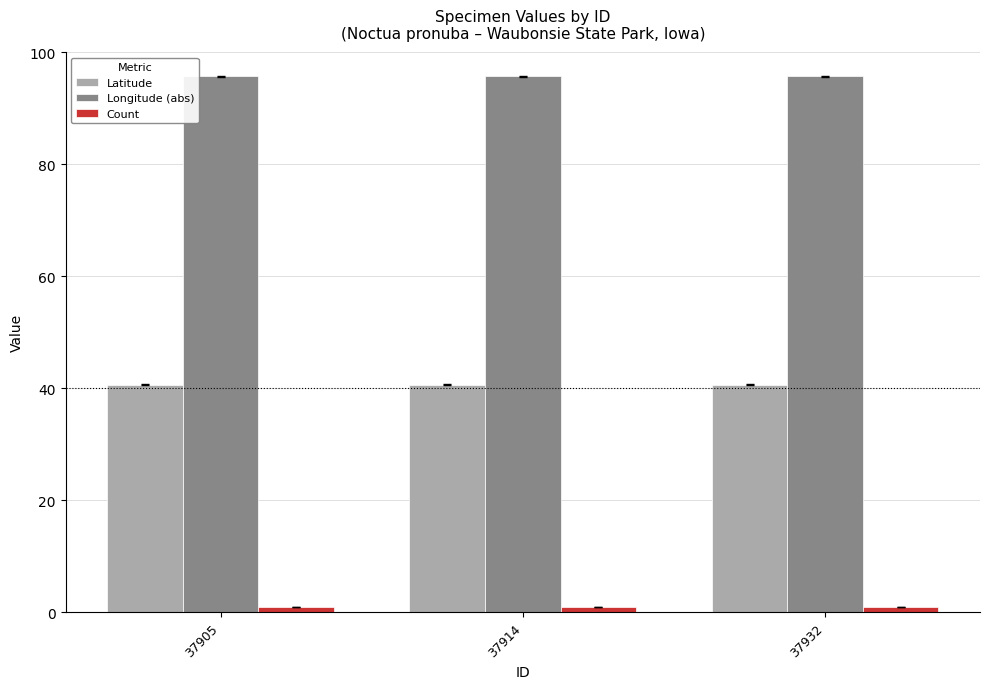

What is the value of the Count bar at the 2nd from the left?

1.0